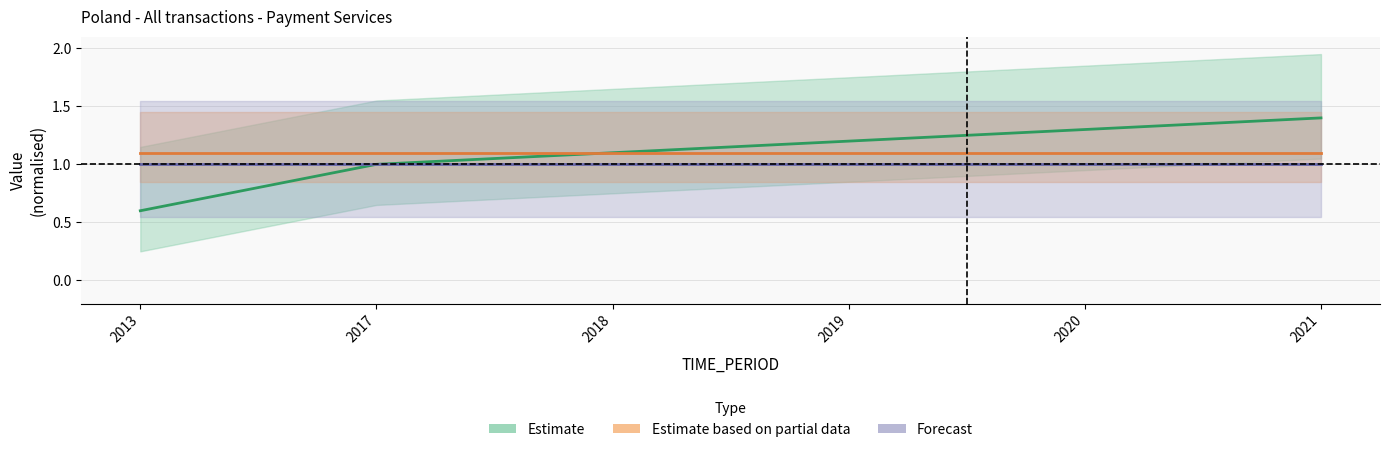

Does the chart display data point markers on the line(s)?

No